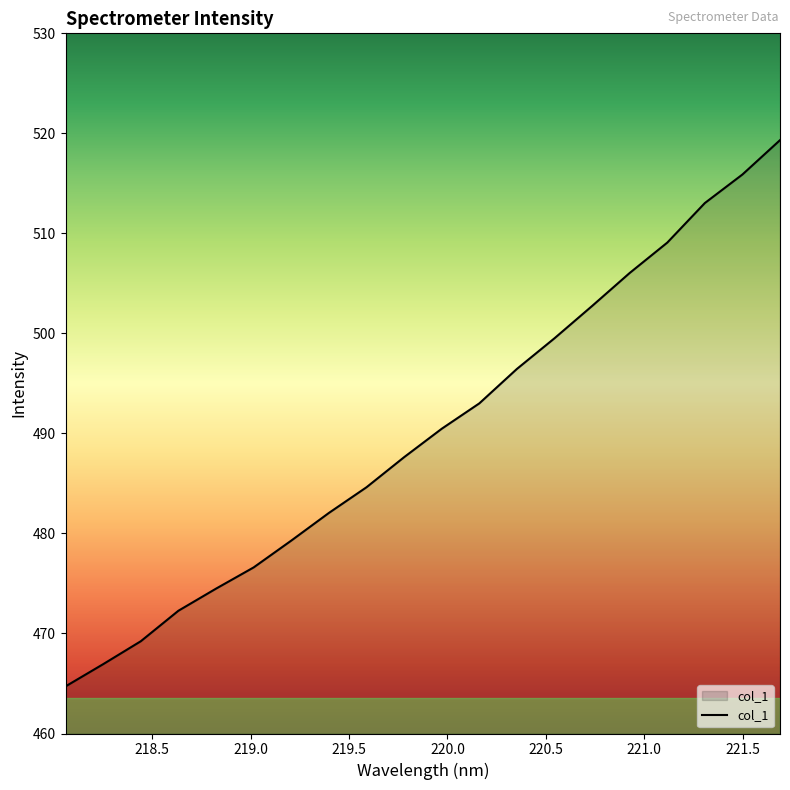

What is the greatest value displayed?

519.3